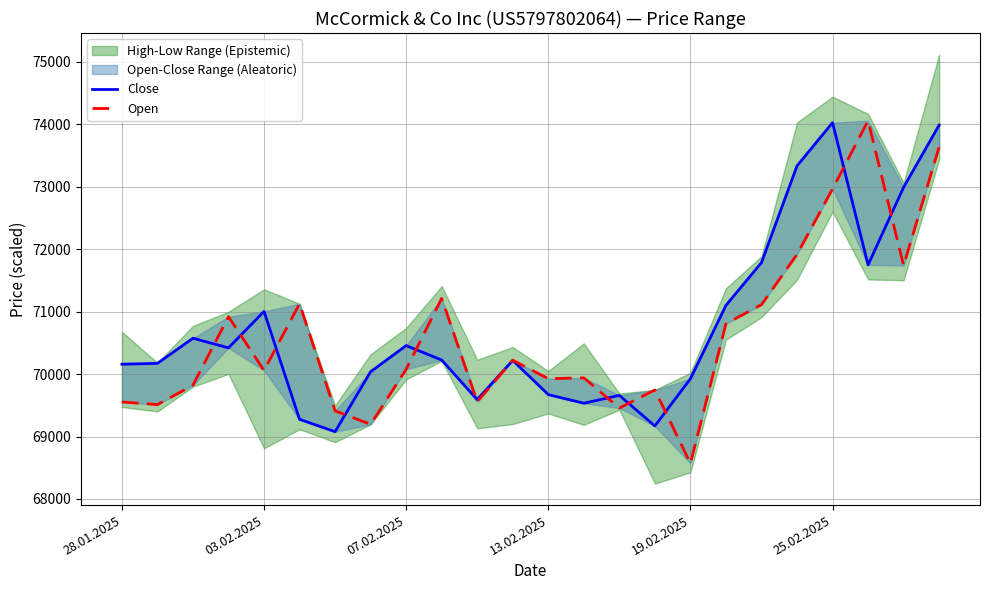

The value of Open at 17 is 113565. True or false?

False